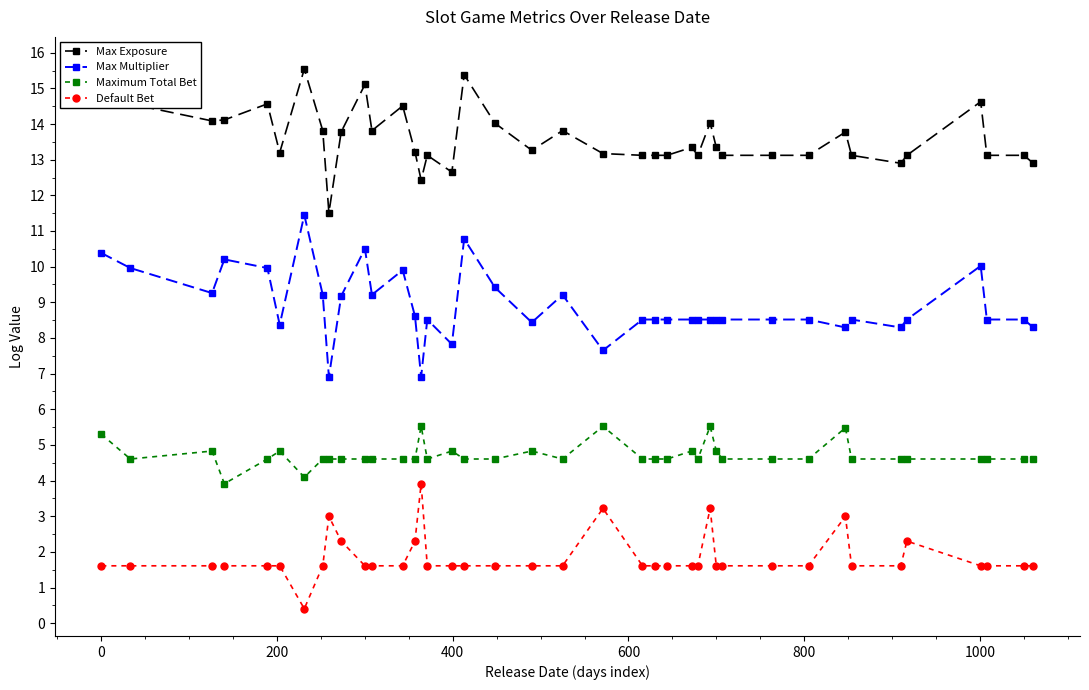

Does the chart display data point markers on the line(s)?

Yes